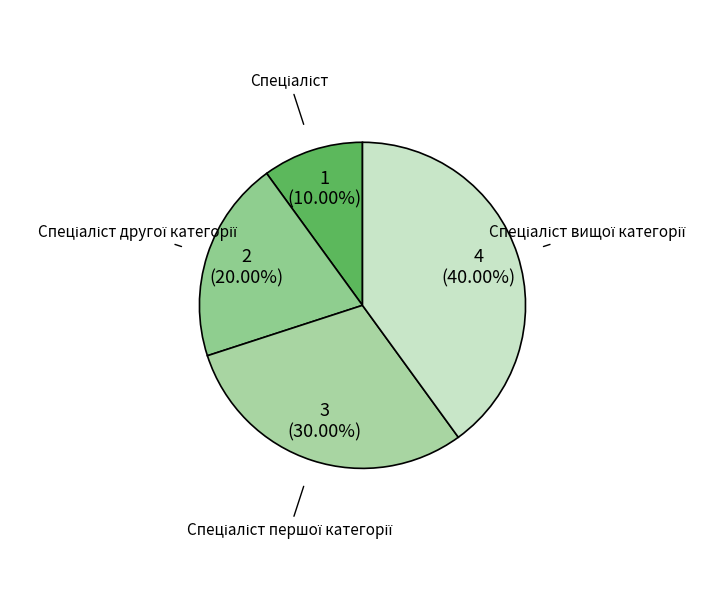

Does any single category account for the majority?

No